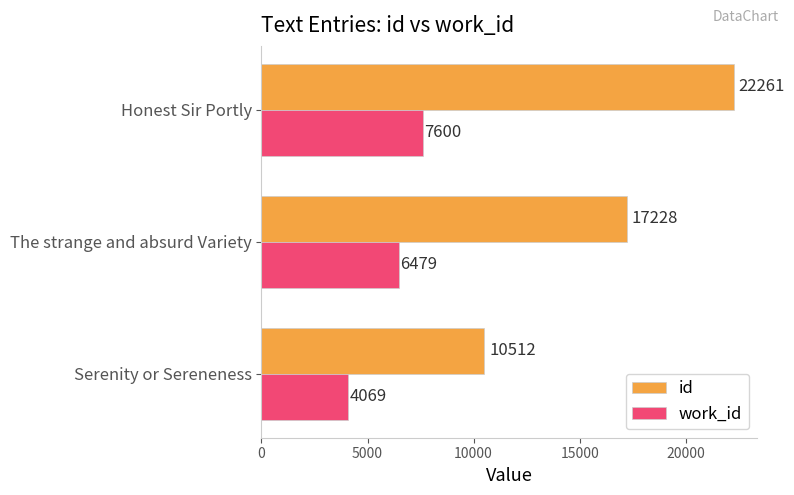

How many data points in work_id are less than 6479?

1